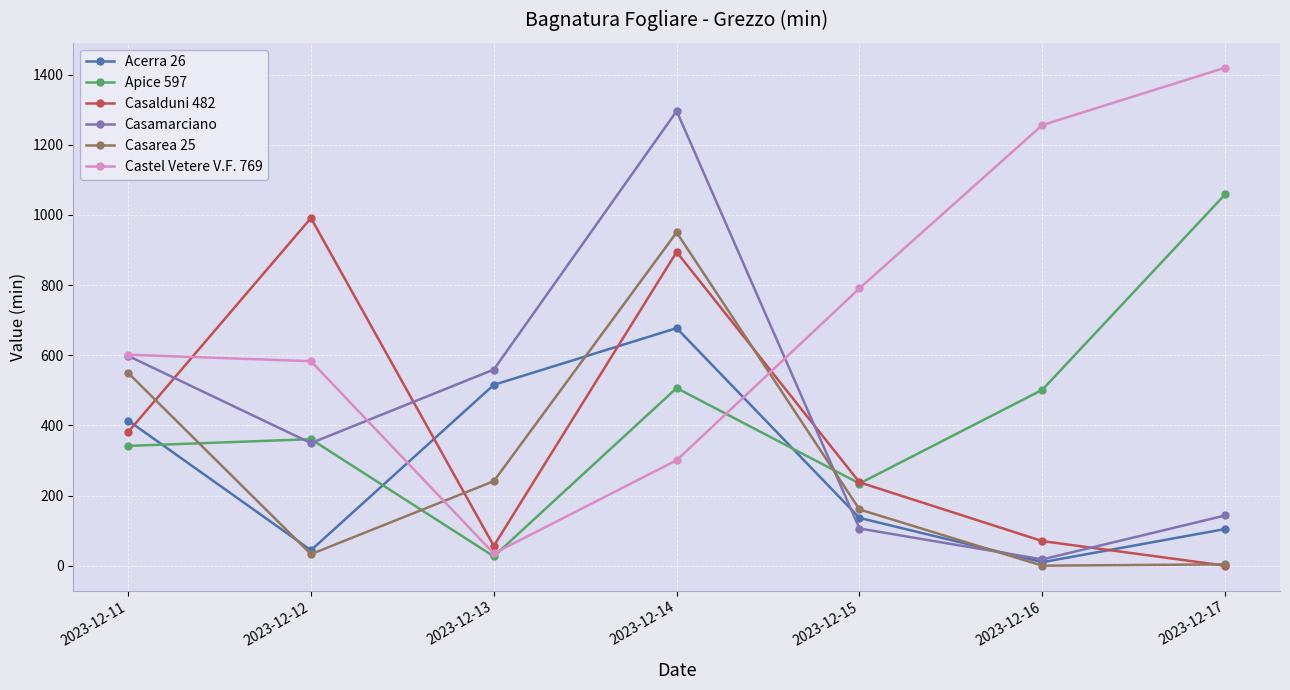

Where is the first local minimum for Castel Vetere V.F. 769?

2023-12-13